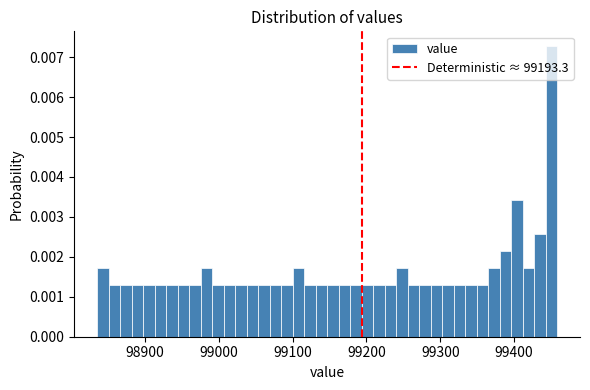

Read against the x-axis, roughly where is the centre of the tallest bar?

99450